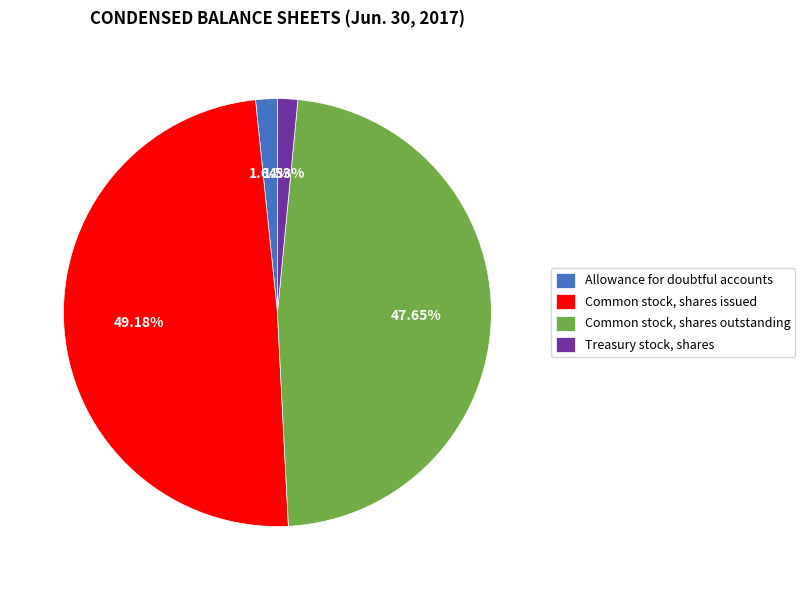

To the nearest percent, what is the difference between the largest and smallest slice percentages?

48%